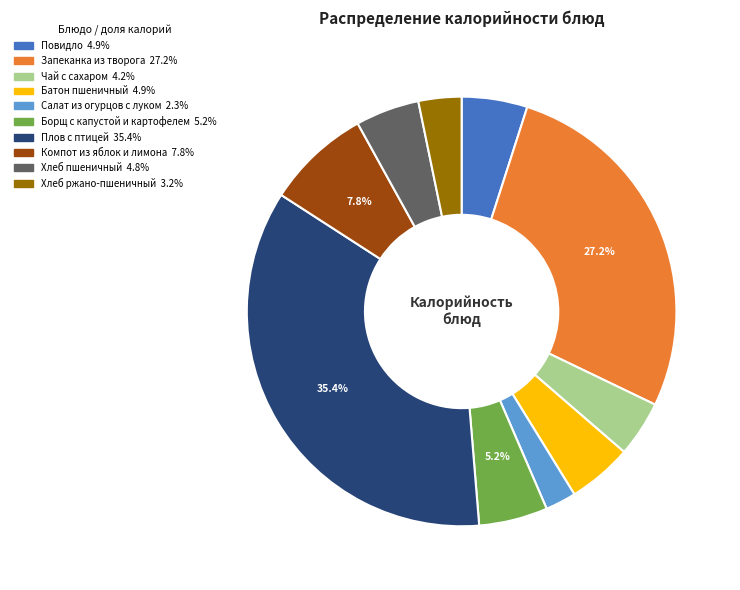

Is there a majority slice in this chart?

No